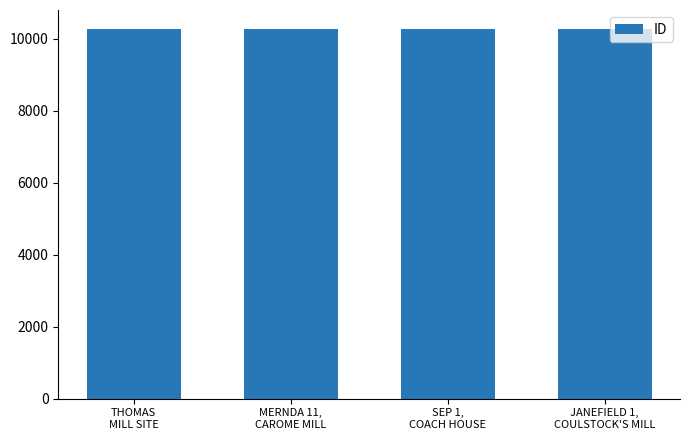

True or false: the data shows 10277 at THOMAS
MILL SITE.

True